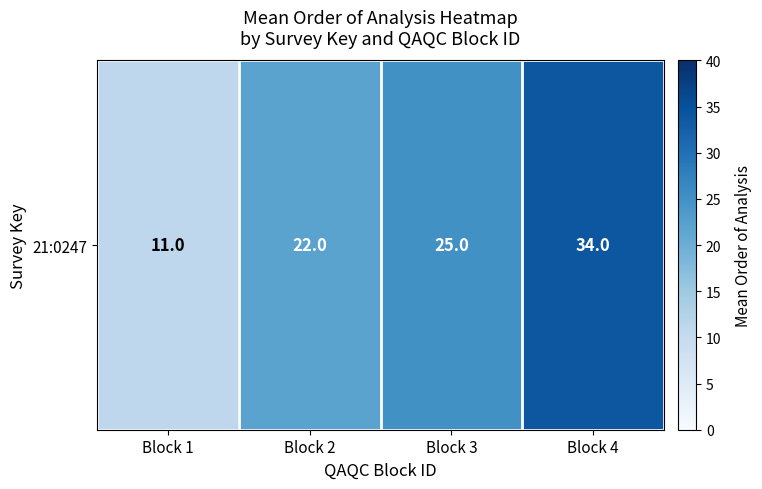

What is the difference between the second highest and second lowest values?

3